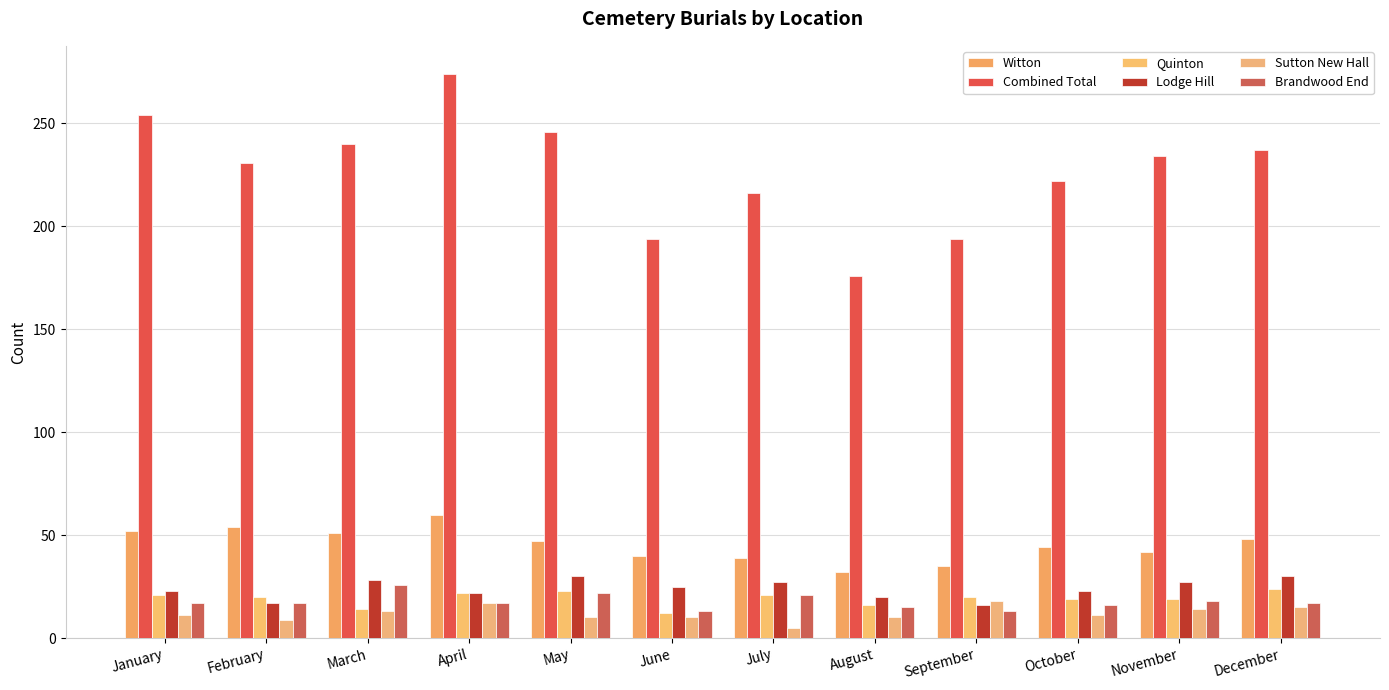

Read the Lodge Hill value at January, to the nearest 10.

20